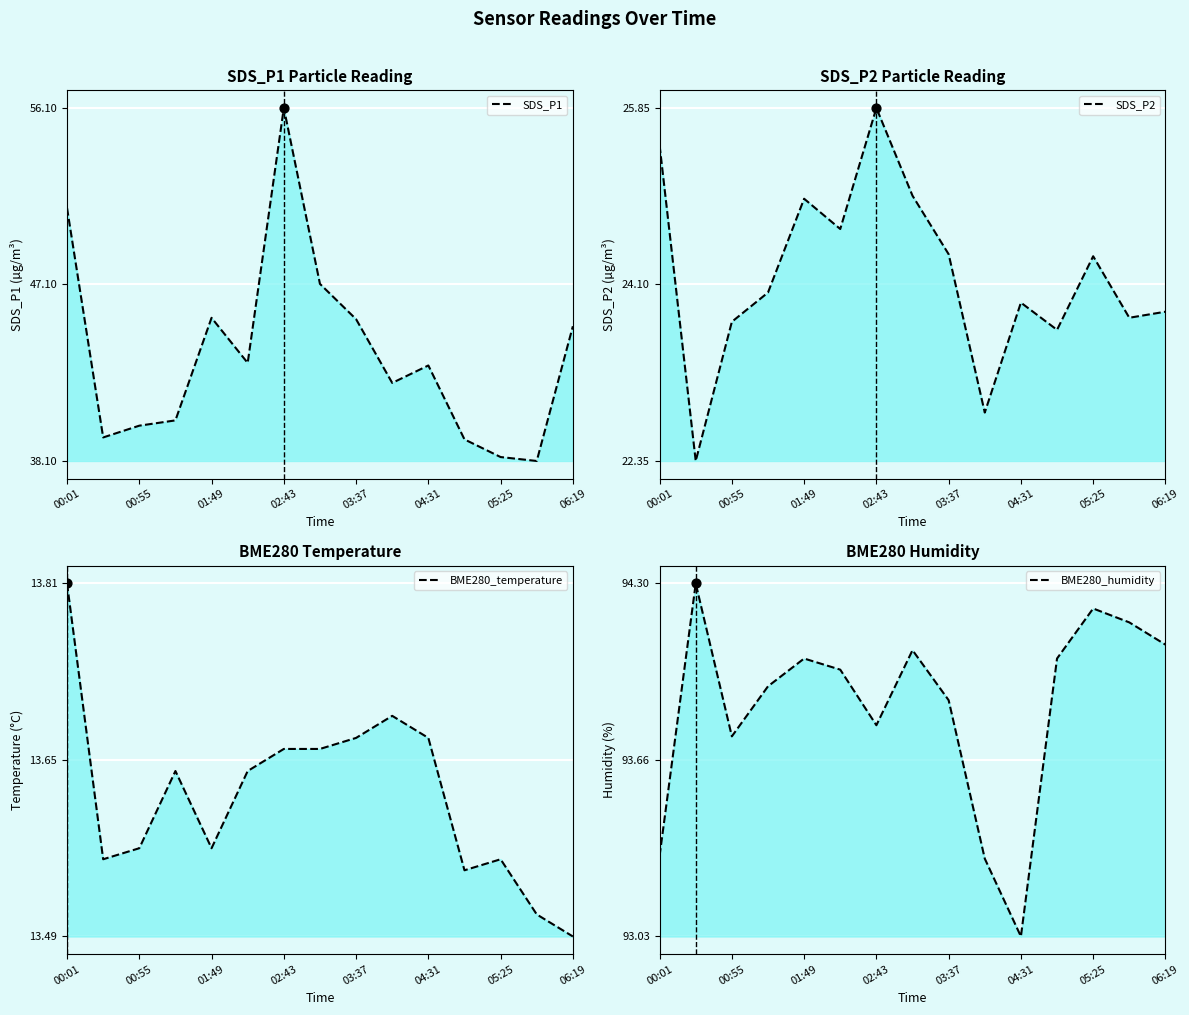

Which series reaches the minimum Y coordinate?

BME280_temperature